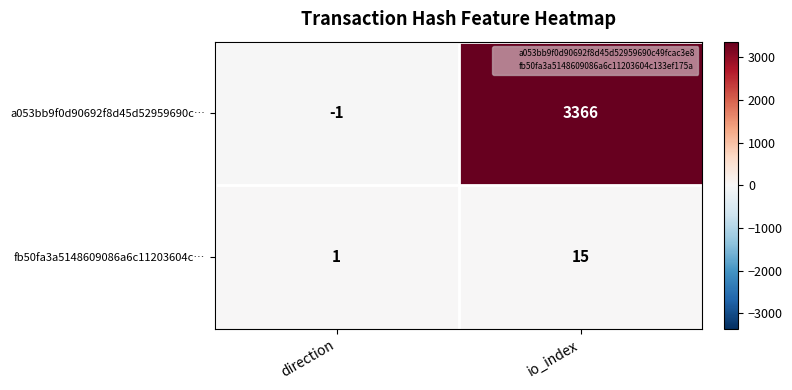

Between direction and io_index, which series saw the biggest shift?

a053bb9f0d90692f8d45d52959690c…